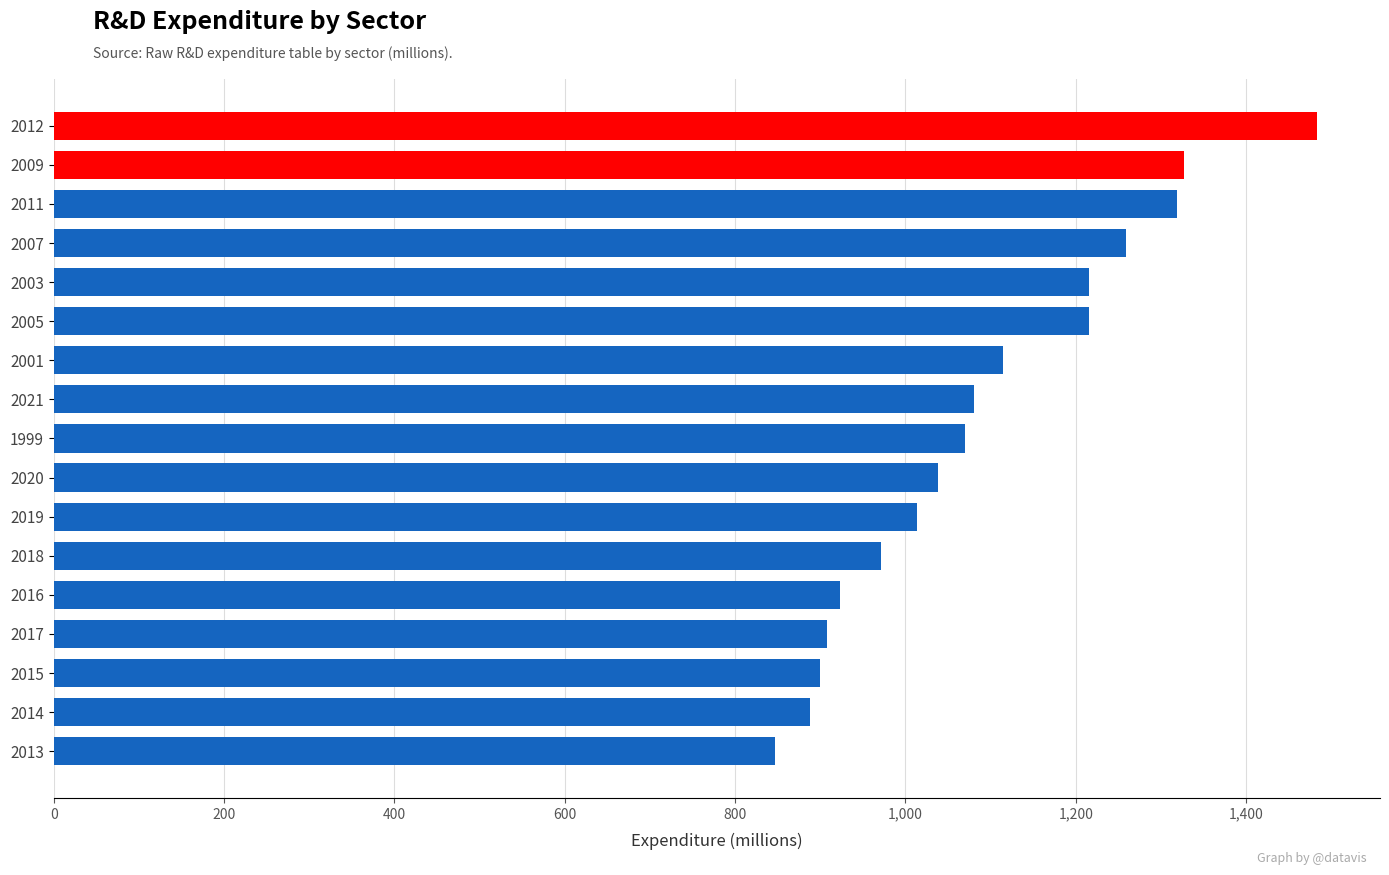

What is the sum of all values?

18572